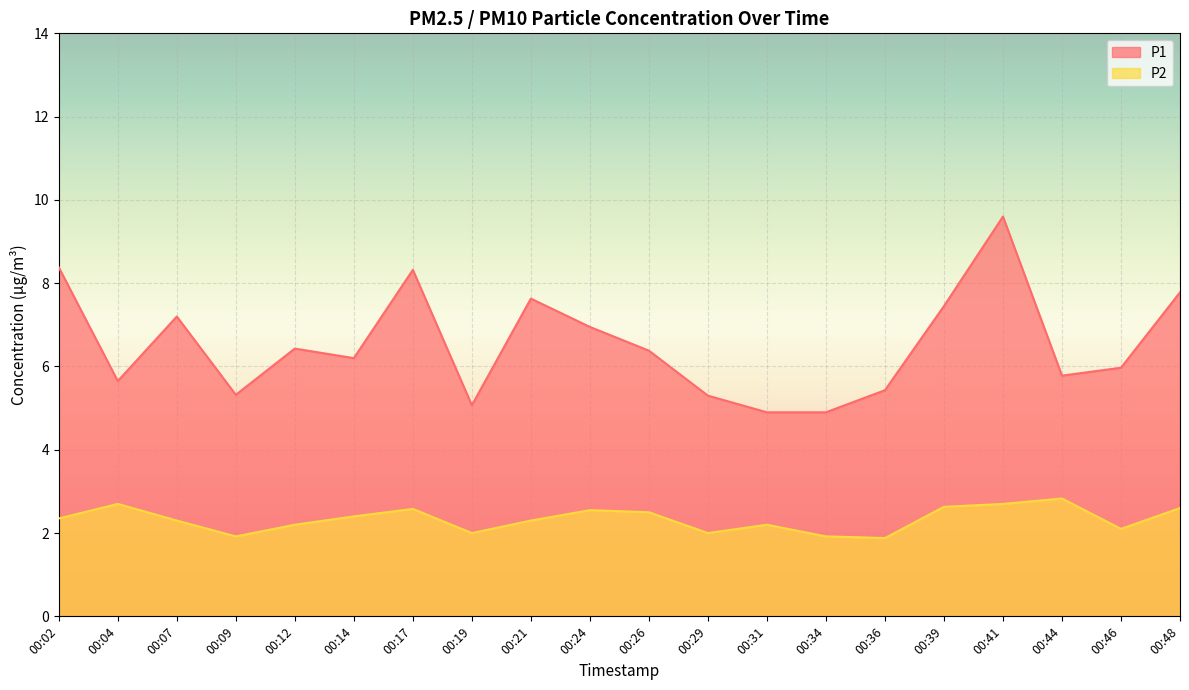

How many distinct data groups are displayed?

2